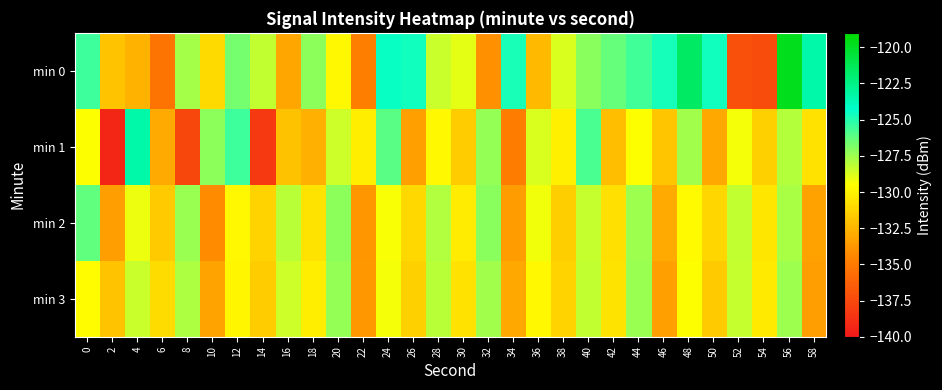

How many series are shown in this chart?

4